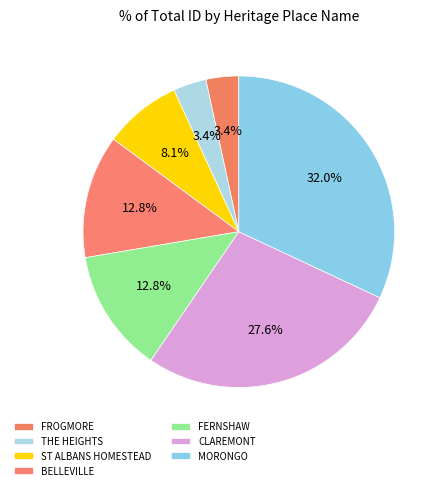

Count the number of slices in the pie.

7